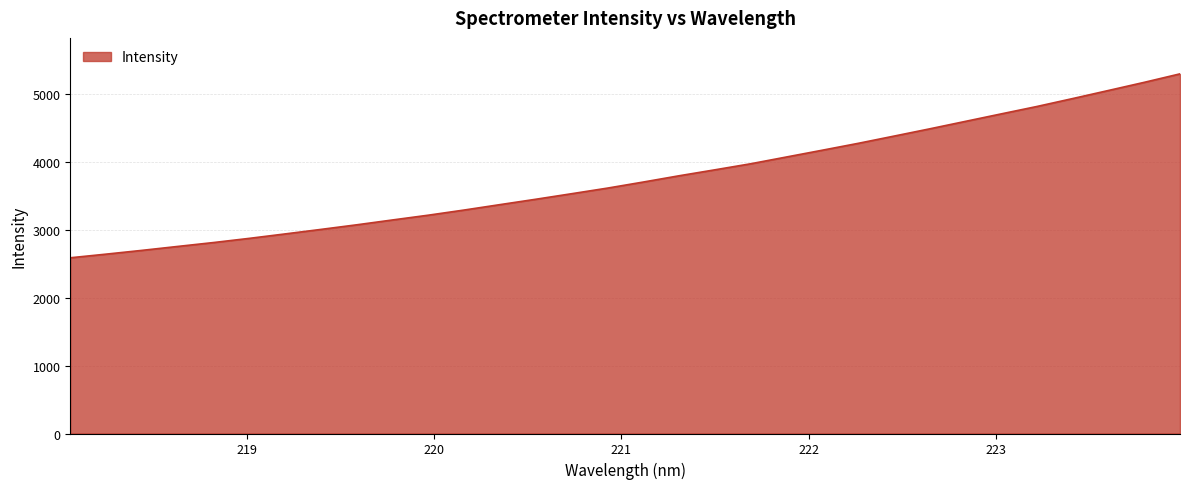

What is the difference between the maximum and minimum values?

2711.9